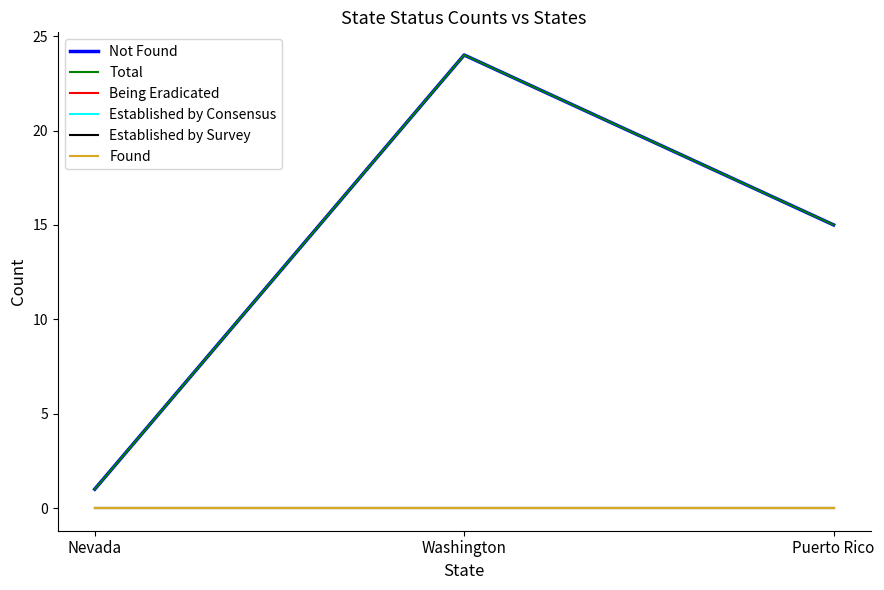

What is the difference between the second highest and minimum values in the Total series?

14